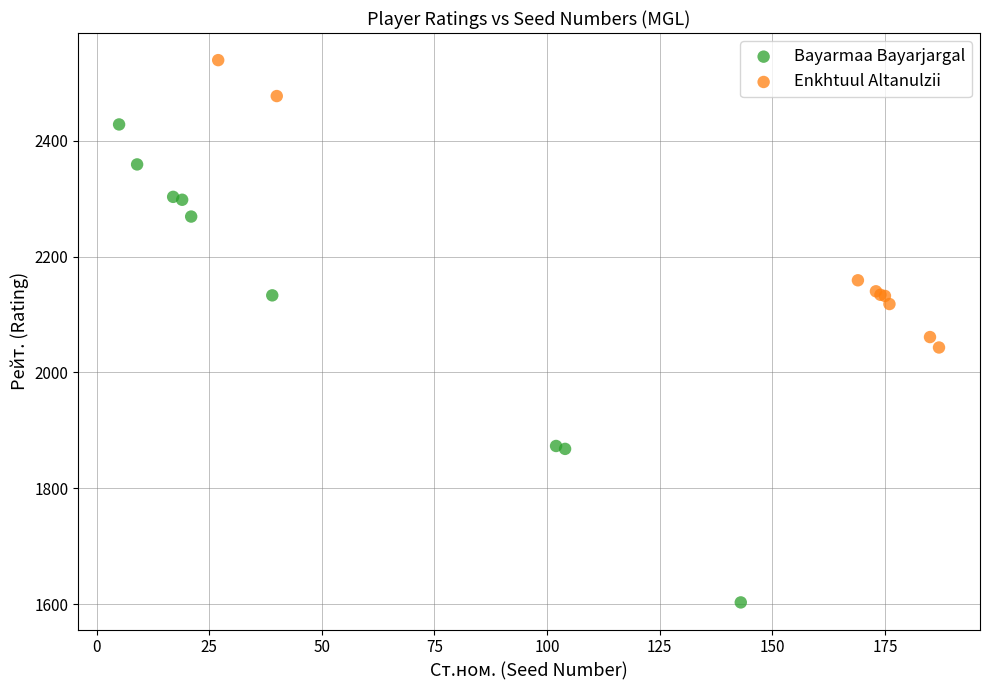

What are all the series names shown in the legend?

Bayarmaa Bayarjargal, Enkhtuul Altanulzii